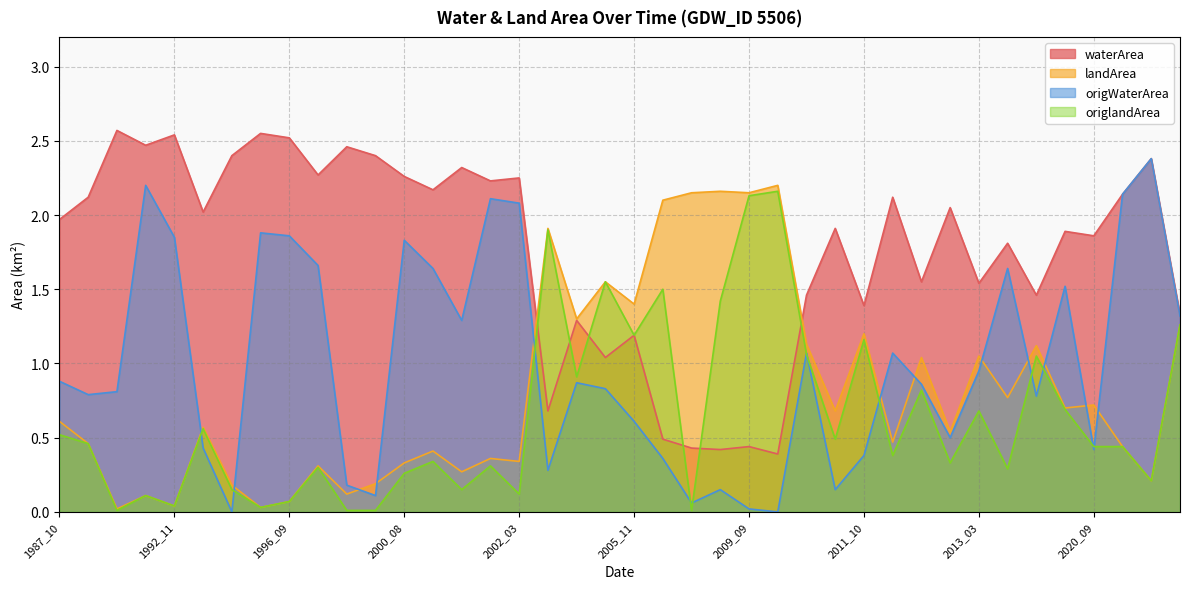

List the labels in order of origlandArea value, smallest first.

1991_08, 1999_10, 2000_02, 2008_05, 1995_11, 1992_11, 1996_09, 1991_09, 2002_03, 1994_09, 2001_10, 1999_11, 2000_08, 2014_08, 1999_01, 2001_11, 2012_12, 2001_05, 2011_11, 2020_09, 1998_12, 1989_10, 2011_08, 1987_10, 1993_02, 2013_03, 2016_11, 2012_05, 2004_08, 2015_01, 2010_09, 2011_10, 2005_11, 2003_11, 2009_08, 2006_11, 2005_09, 2003_05, 2009_09, 2010_08